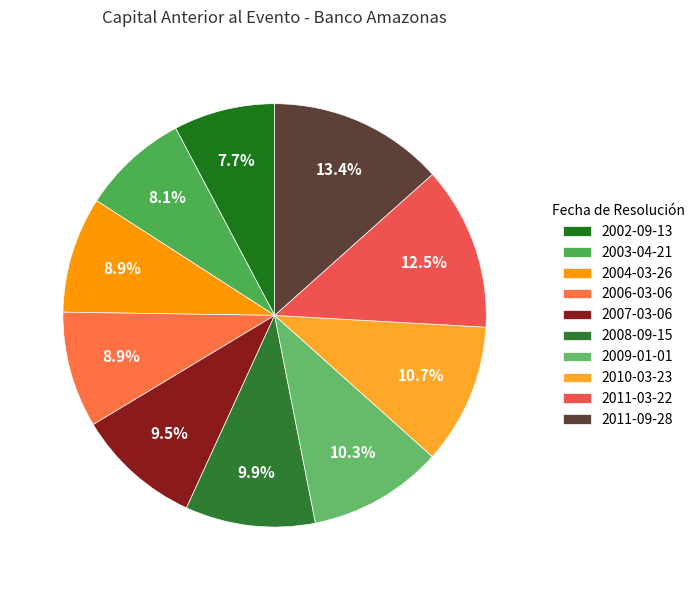

What is the smallest slice in the pie chart?

2002-09-13